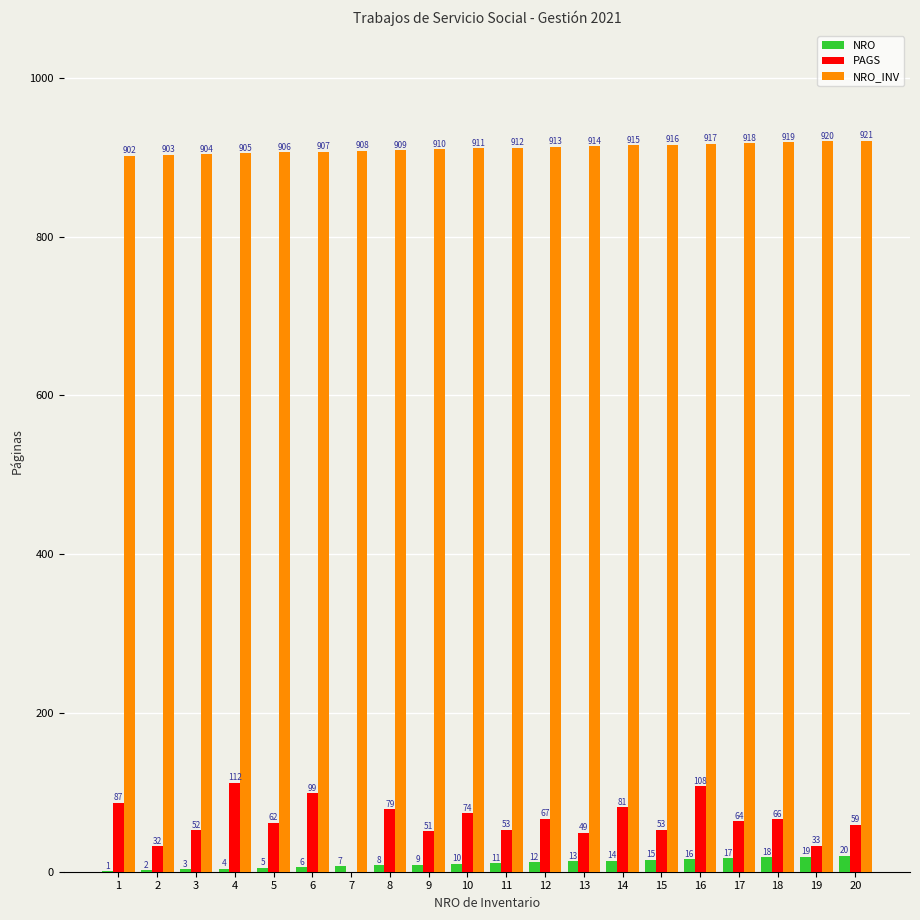

What is the approximate value of NRO at 18, to the nearest 5?

20